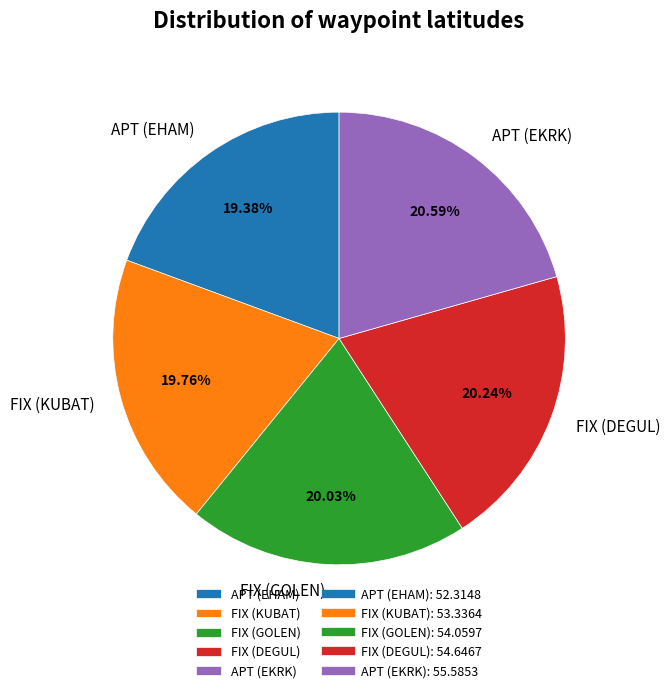

Does APT (EHAM) represent more than half of the total?

No